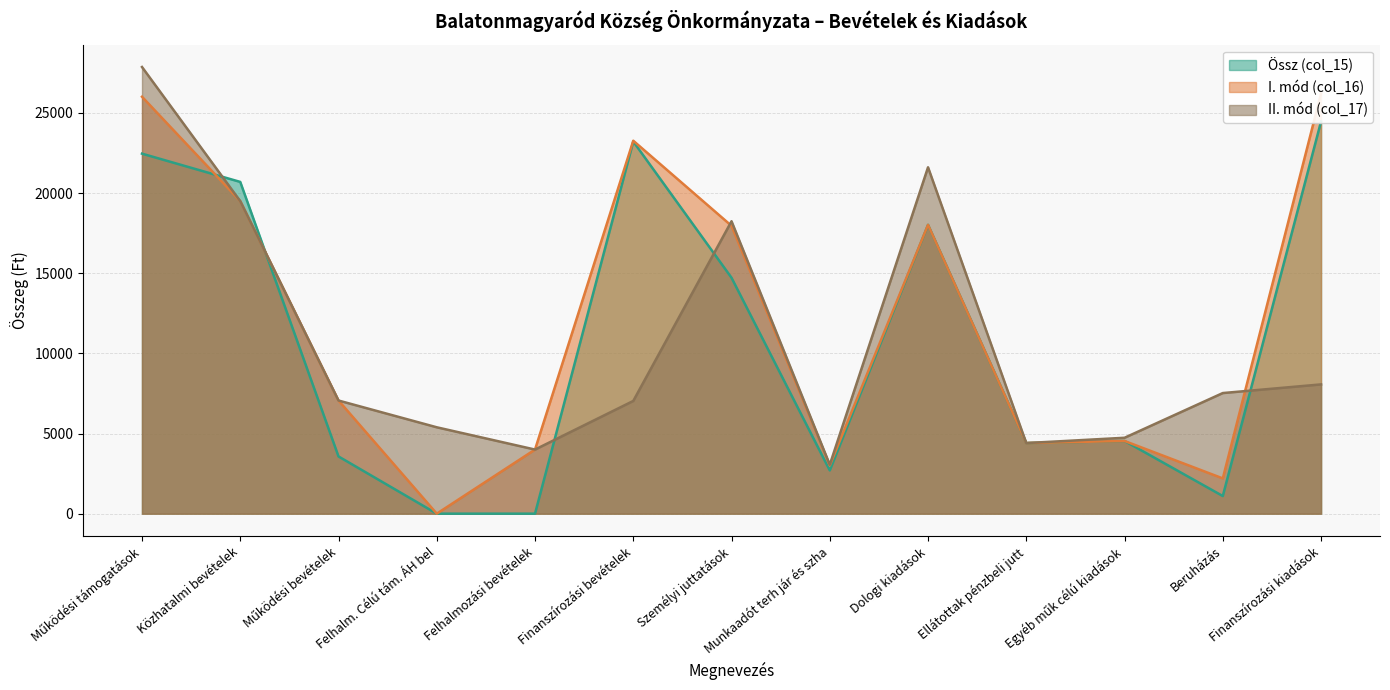

How many distinct data groups are displayed?

3